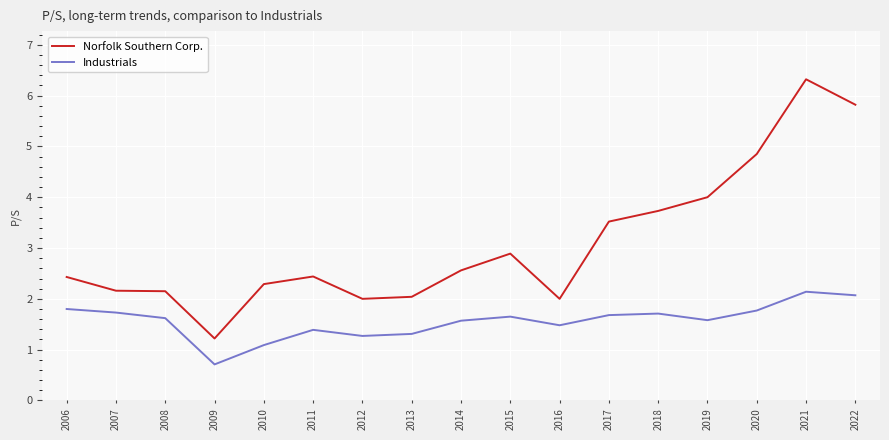

Which category has the lowest value across all series?

2009